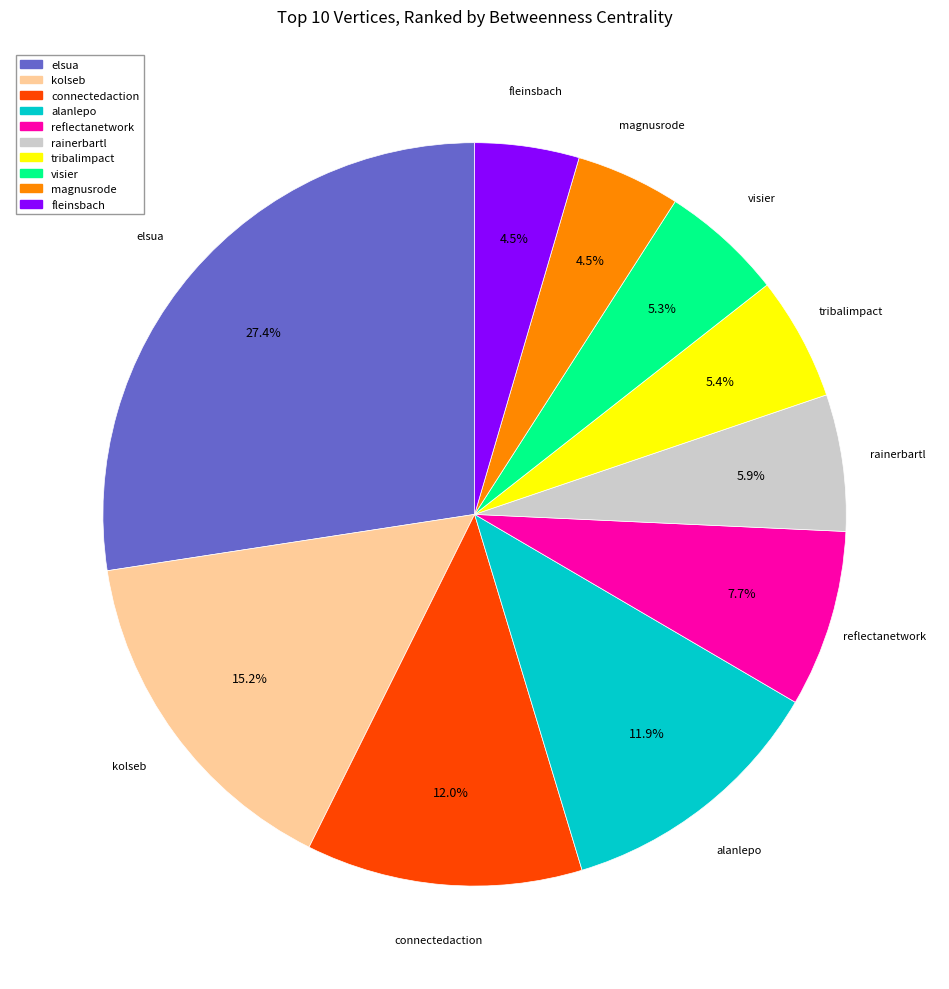

Is visier the majority of the pie?

No